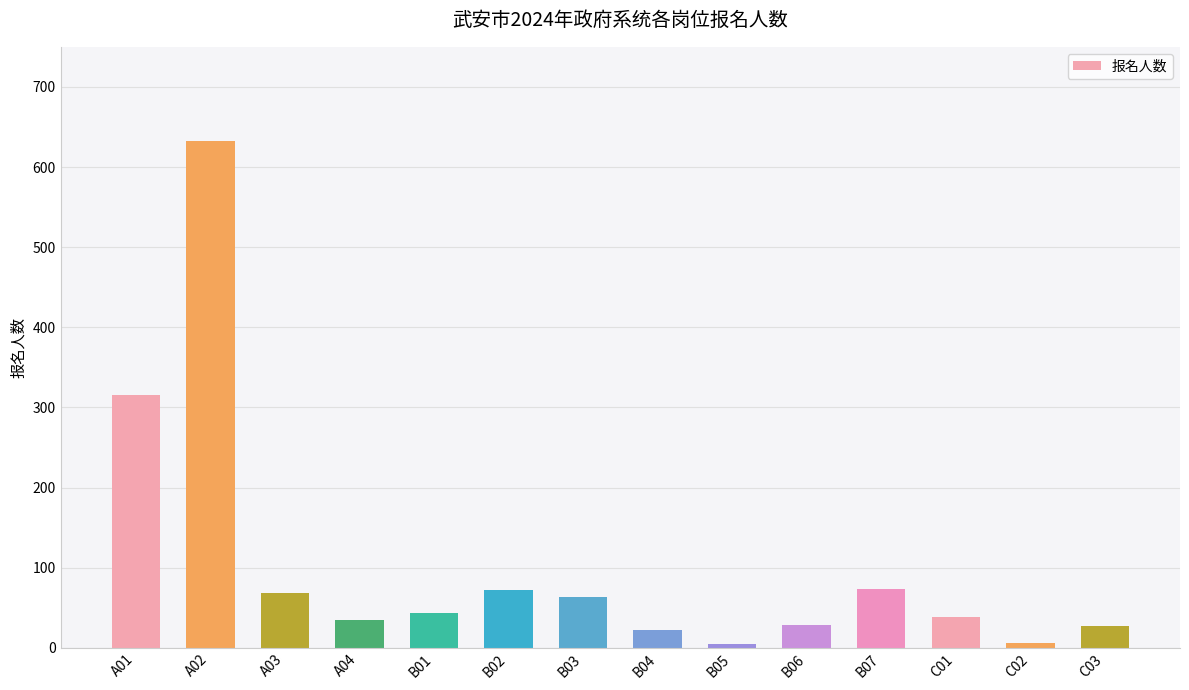

What is the value of the 9th bar from the left?

5